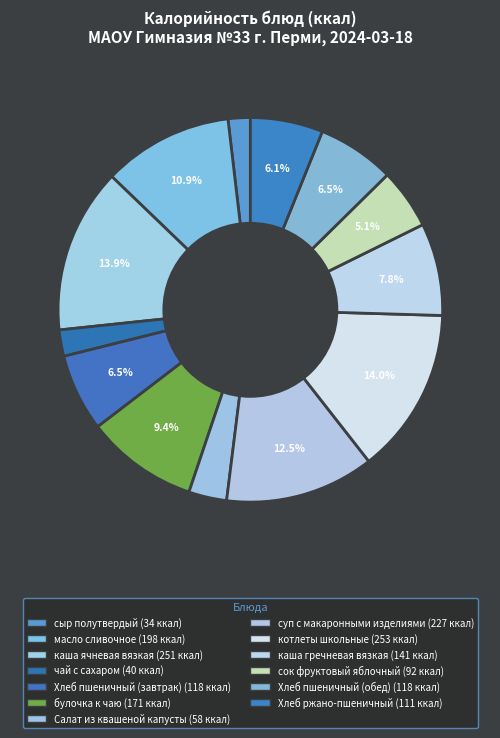

How many segments does this pie chart have?

13